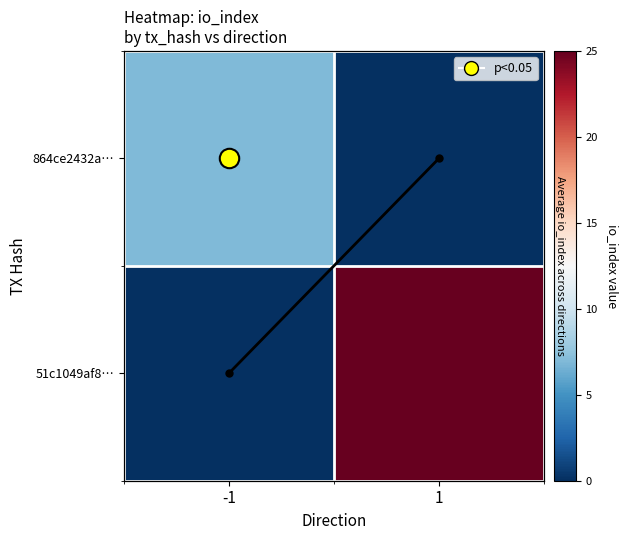

Read the 51c1049af8… value at 1.

25